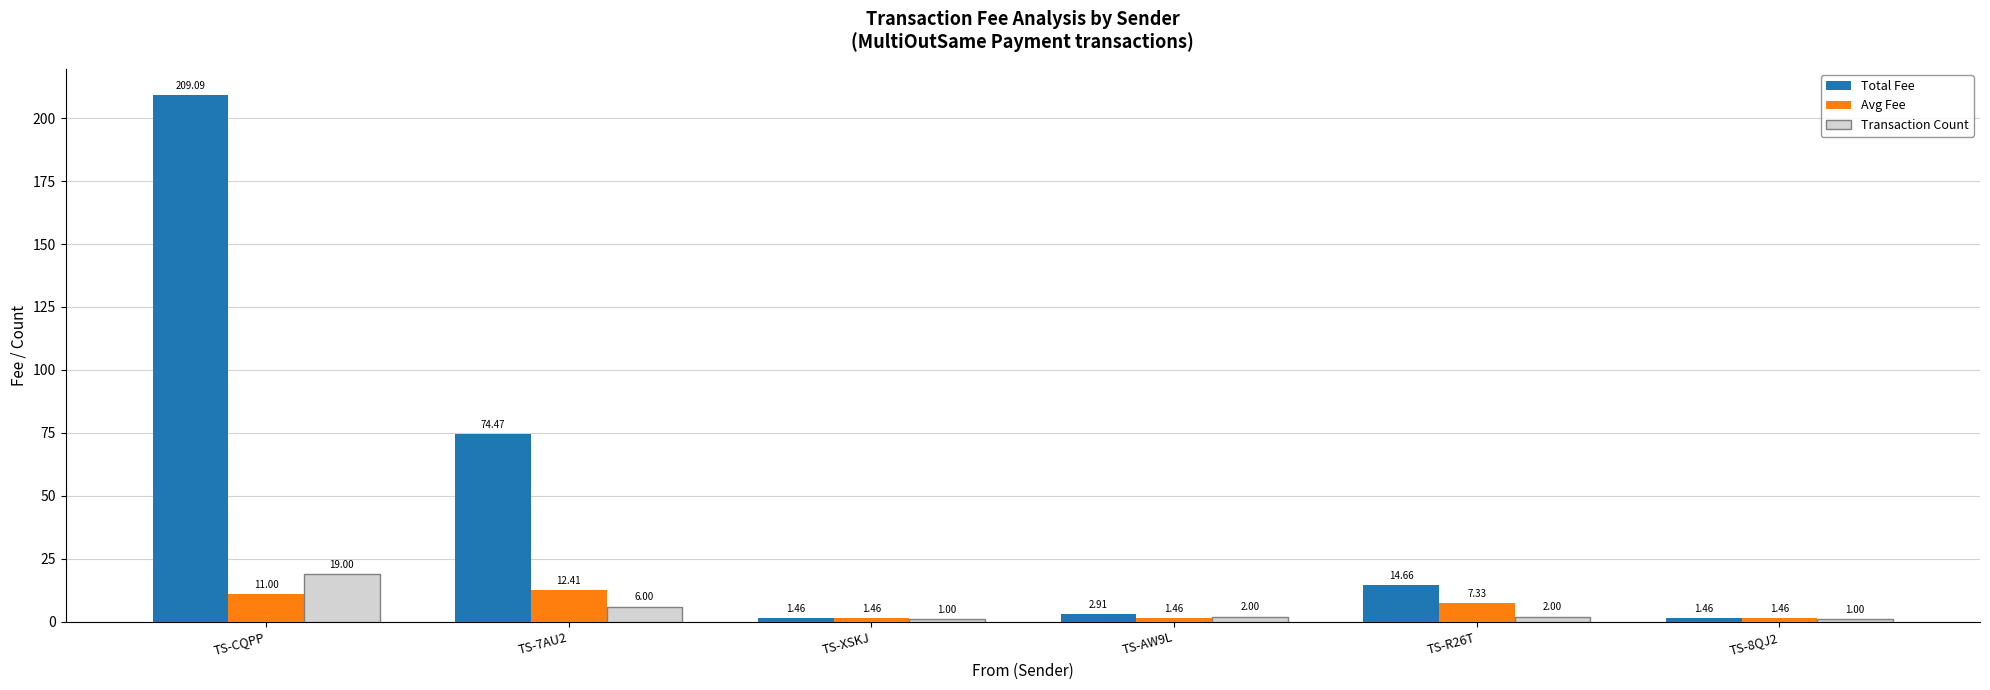

Count the number of data series in this chart.

3